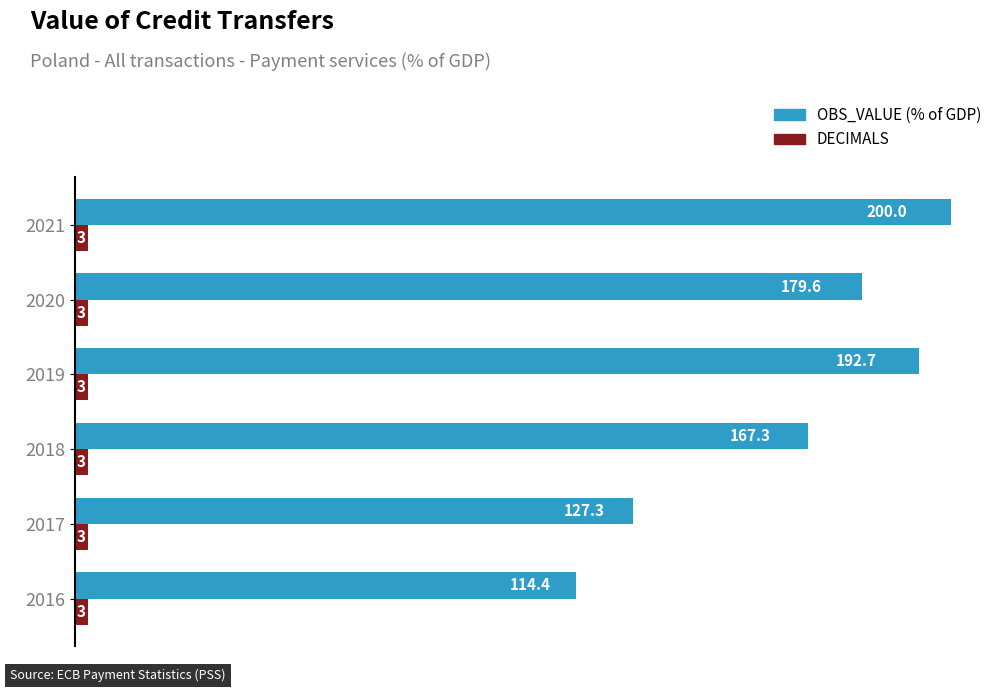

At which category is the sum across all series the highest?

2021